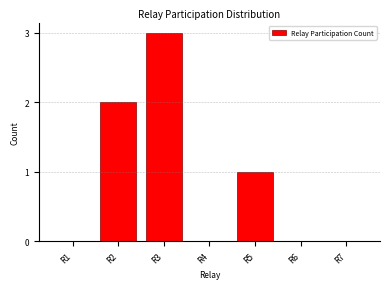

Reading right to left, list all the values displayed in this chart.

R7=0	R6=0	R5=1	R4=0	R3=3	R2=2	R1=0